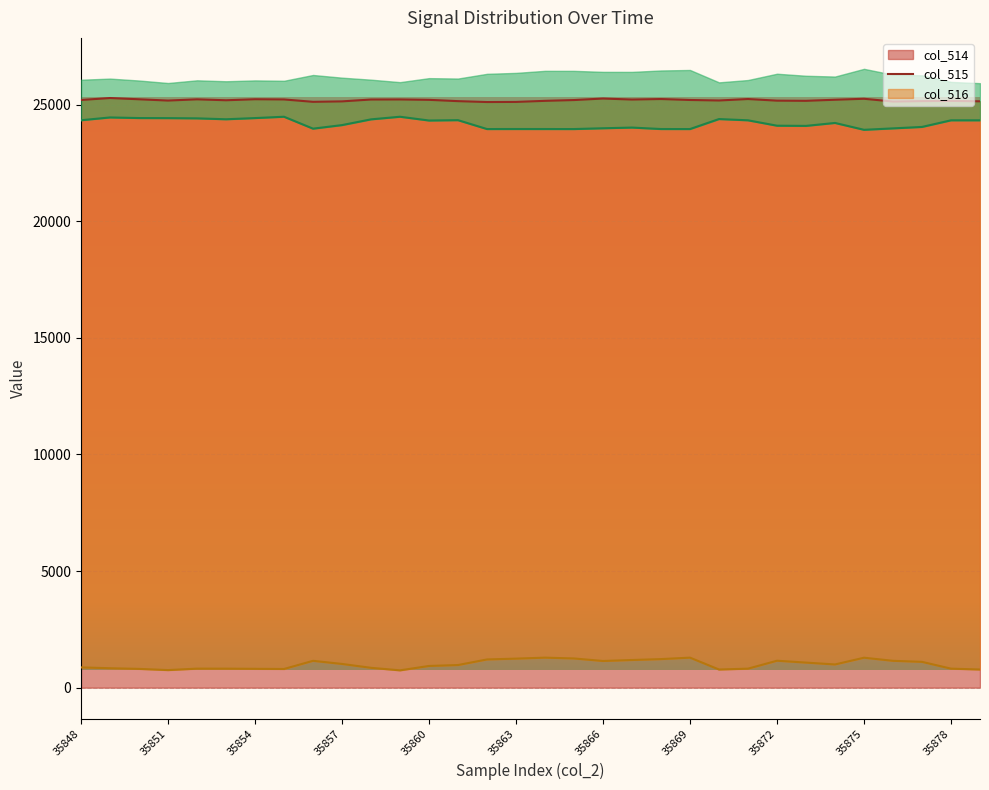

Does the chart display data point markers on the line(s)?

No